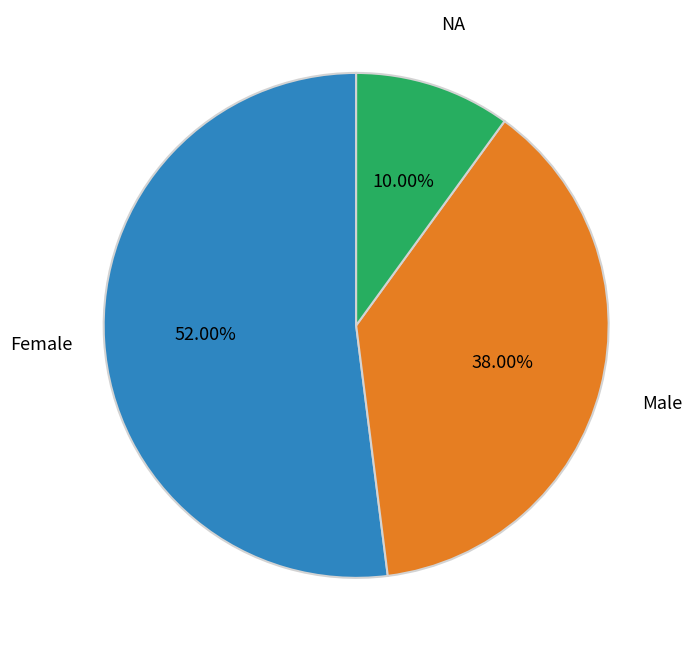

Is there any slice that represents more than half of the pie?

Yes